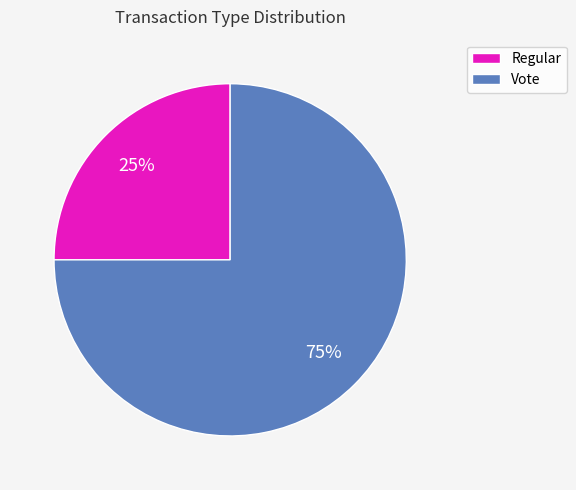

How many segments does this pie chart have?

2